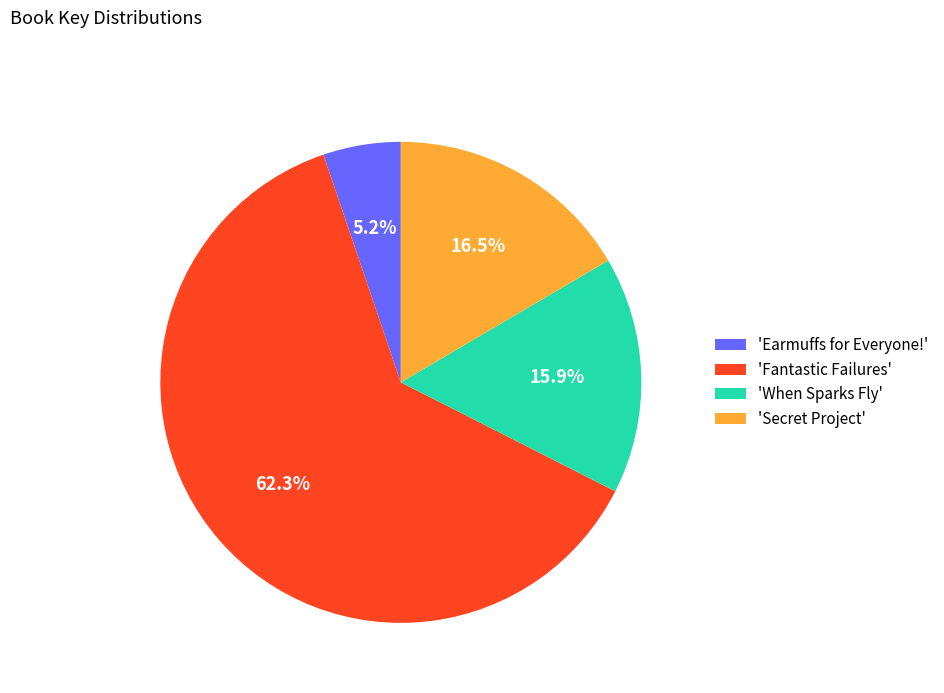

Is 'Fantastic Failures' the majority of the pie?

Yes